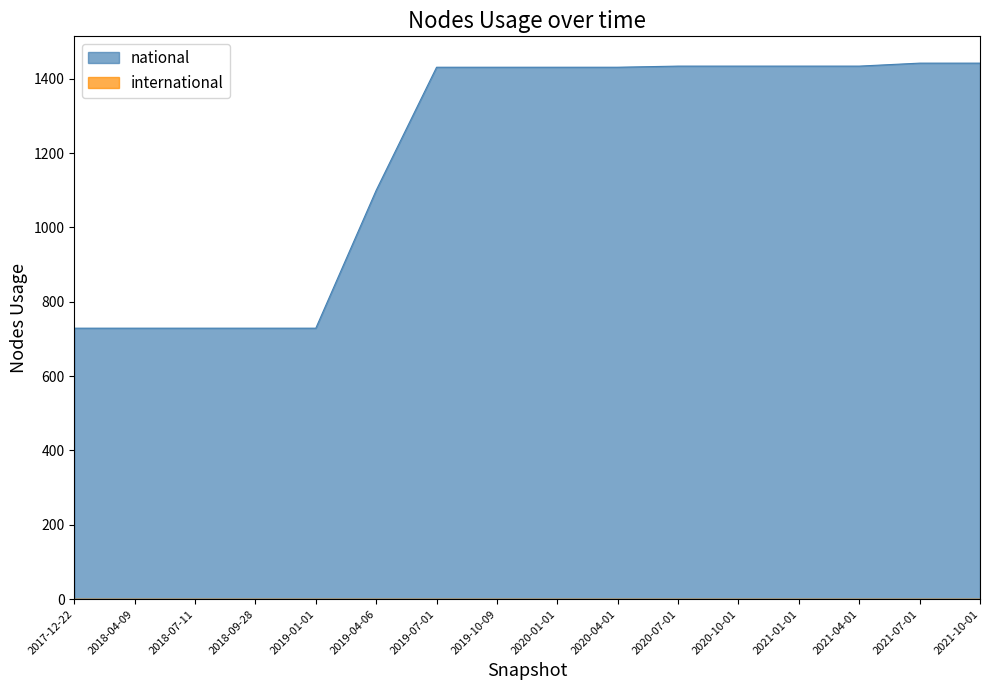

At which label does the data first exceed 1431?

2020-07-01